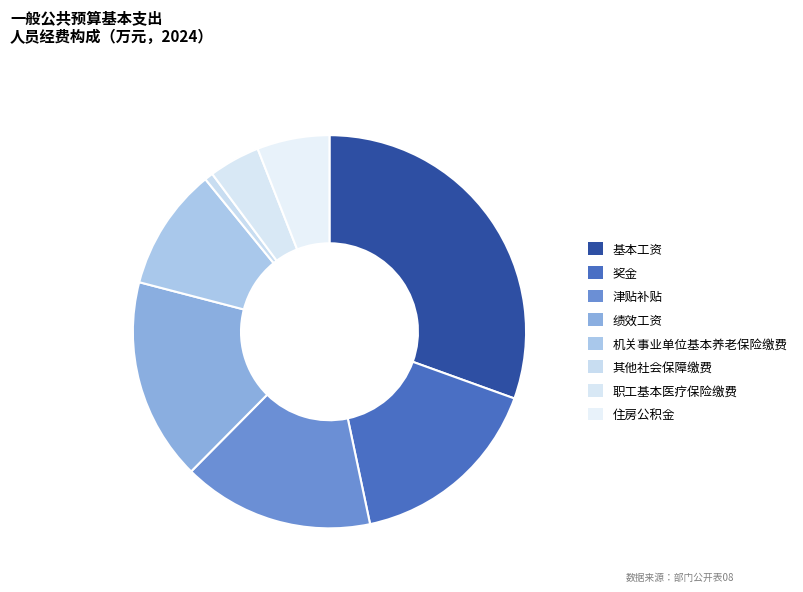

True or false: 津贴补贴 accounts for 5% of the total.

False